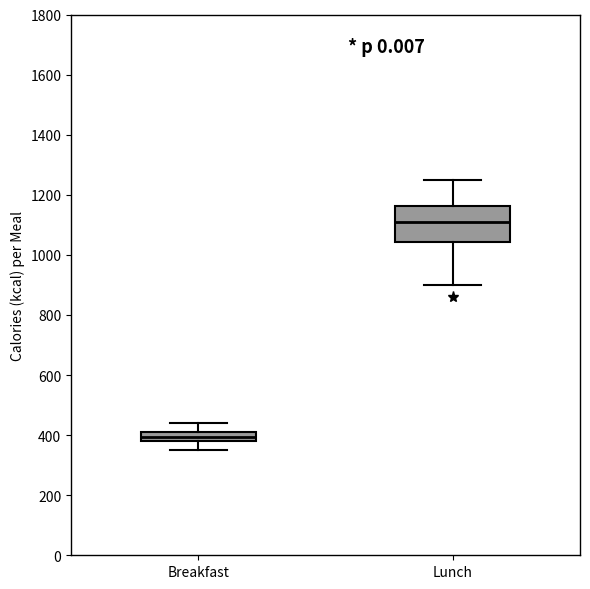

Reading left to right, transcribe this box plot: for each box, give where its median line is, the range the box spans, and where its two whiskers end, as read against the y-axis. The values are not printed on the chart, so give them approximately, as read against the axis.

Breakfast: median 400, box 380 to 420, whiskers 360 to 440
Lunch: median 1120, box 1040 to 1160, whiskers 900 to 1260